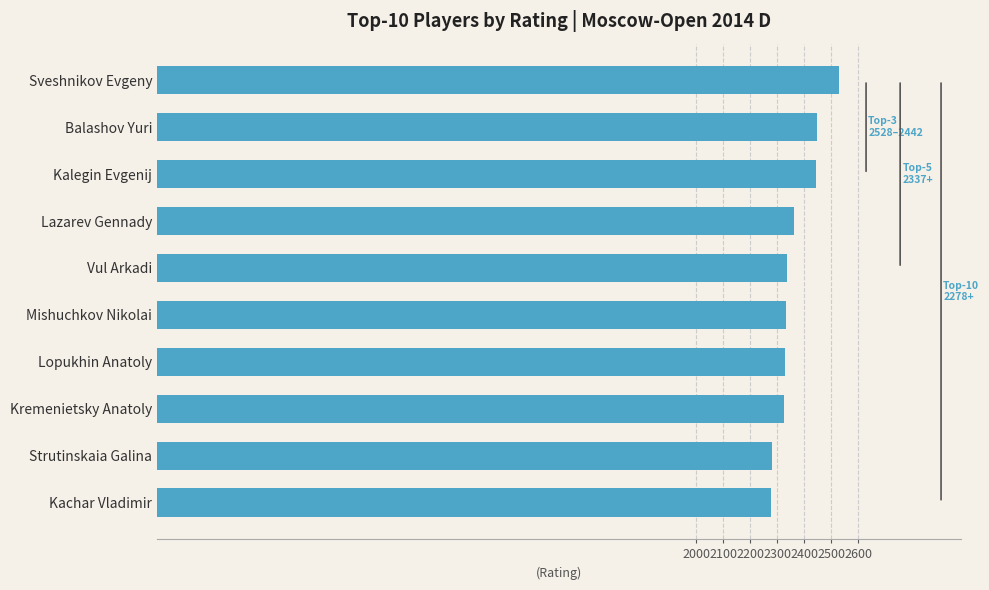

The value at Kalegin Evgenij is 707. True or false?

False